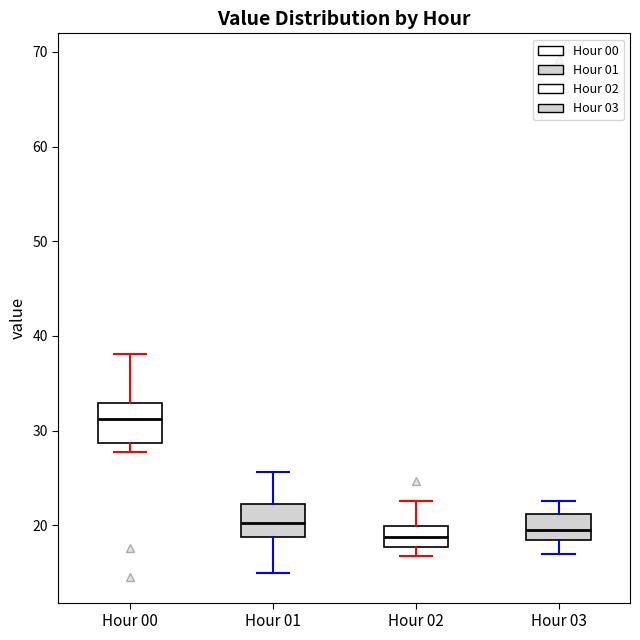

Reading left to right, read every box against the y-axis: the position of its median line, the range the box covers, and the ends of its whiskers. The values are not printed on the chart, so give them approximately, as read against the axis.

Hour 00: median 31, box 29 to 33, whiskers 28 to 38
Hour 01: median 20, box 19 to 22, whiskers 15 to 26
Hour 02: median 19, box 18 to 20, whiskers 17 to 23
Hour 03: median 19, box 18 to 21, whiskers 17 to 23